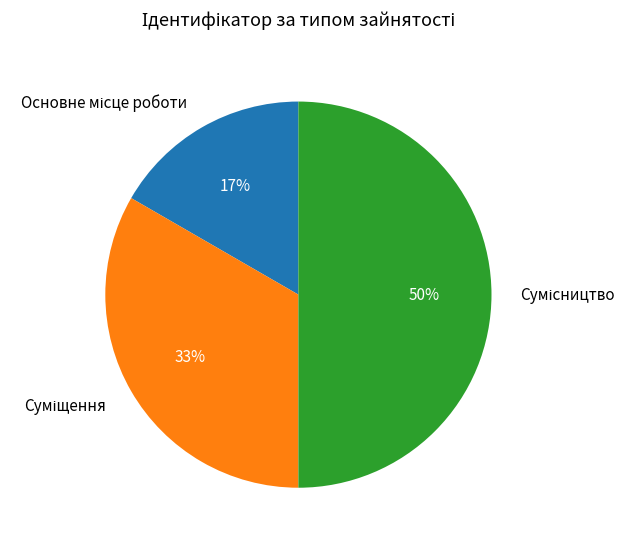

To the nearest percent, what is the difference between the largest and smallest slice percentages?

33%